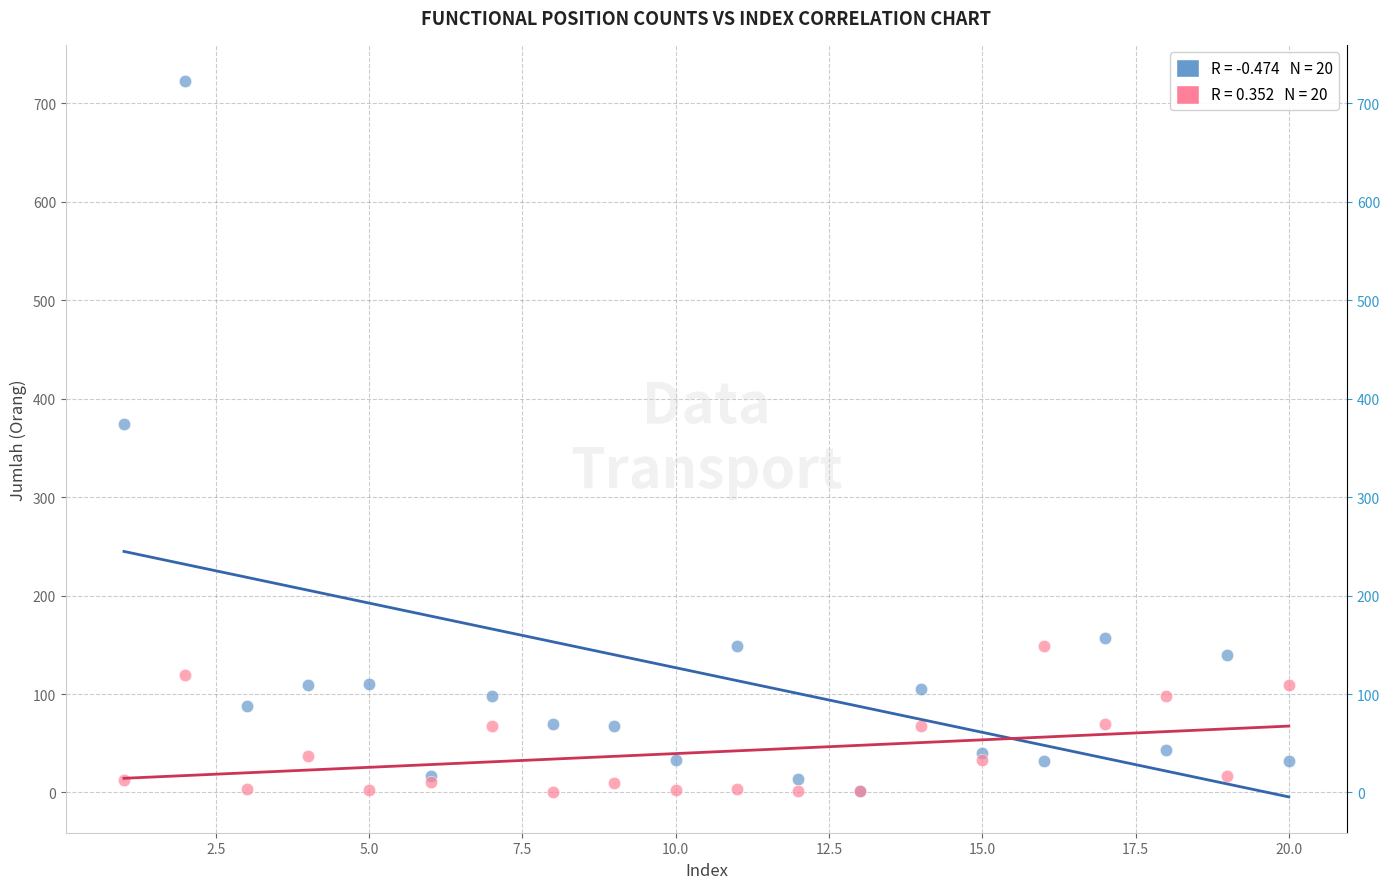

Across all series, what Y value is closest to 361?

374